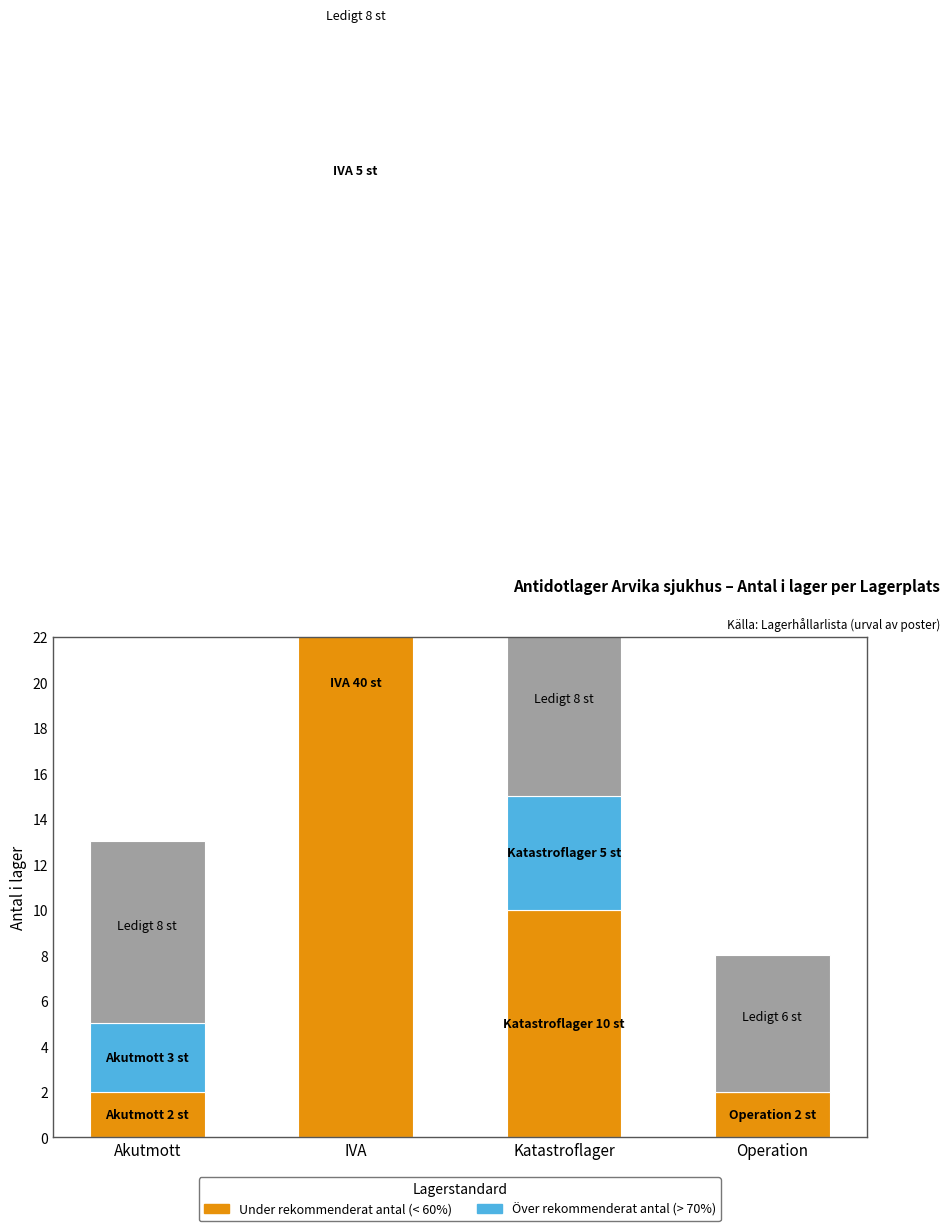

Which has a higher value, Akutmott or Operation?

Akutmott